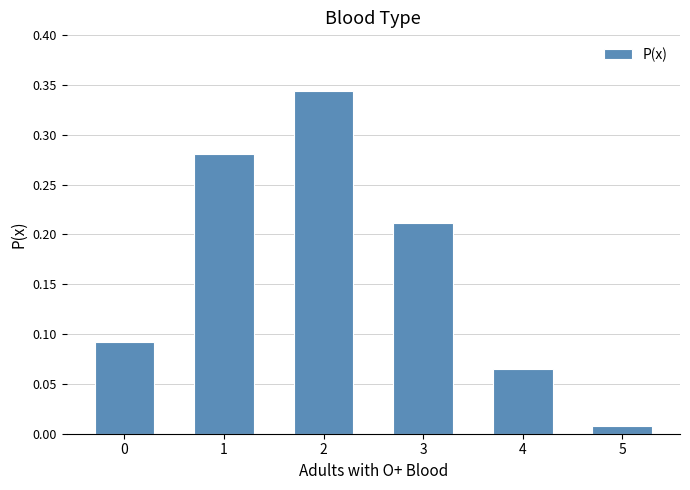

Which category has the lowest value across all series?

5